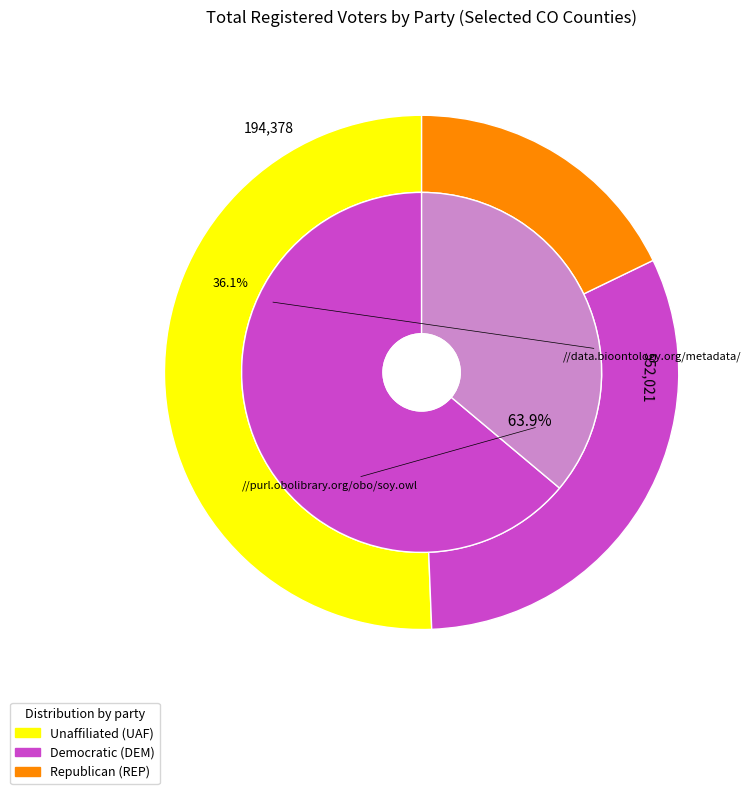

To the nearest percent, what is the difference between the 3 and rep_total slice percentages?

1%